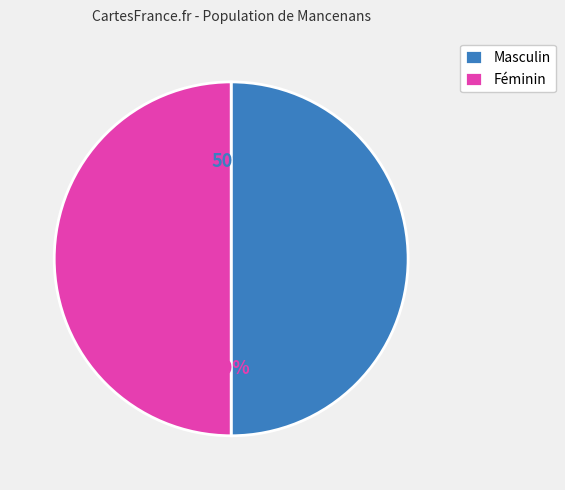

To the nearest percent, what portion does Masculin represent?

50%